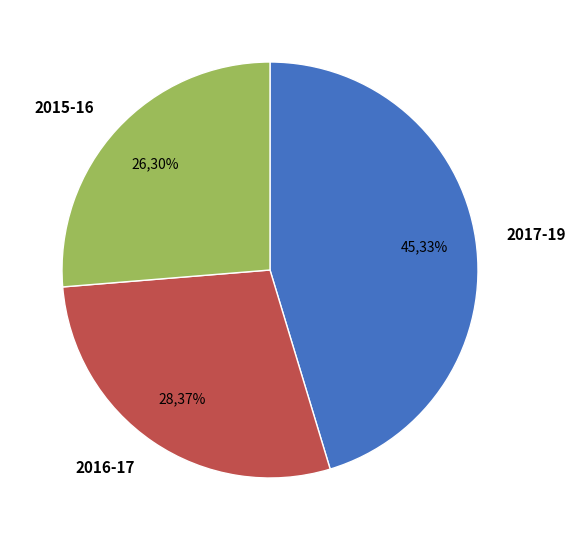

Does 2017-19 represent more than half of the total?

No